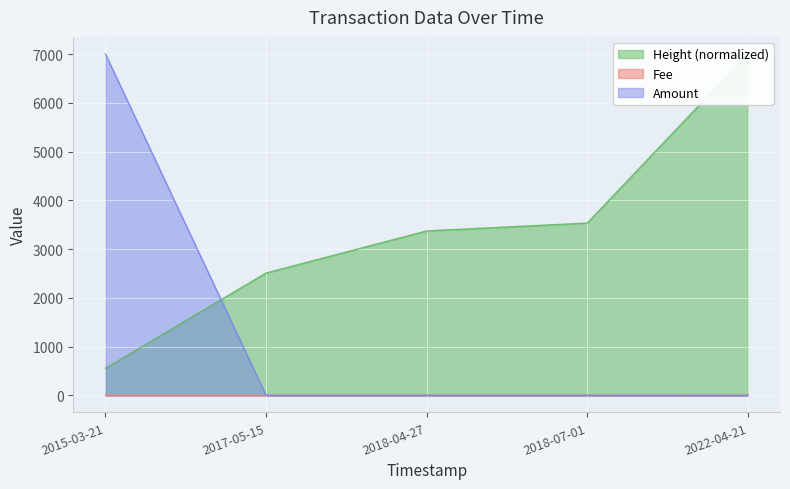

How many lines are shown in the chart?

3